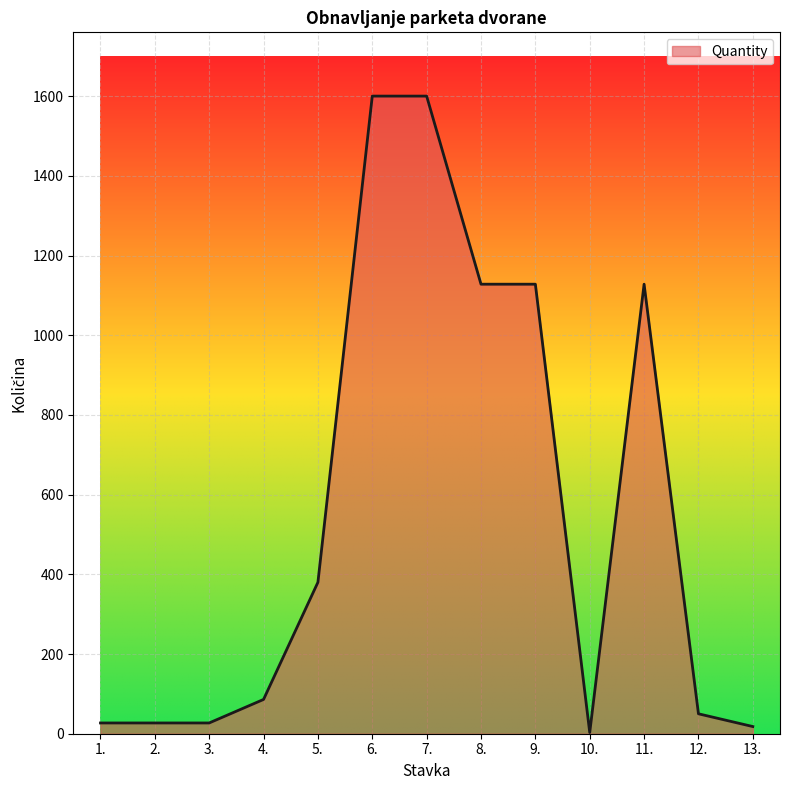

What is the difference between the second highest and second lowest values?

1582